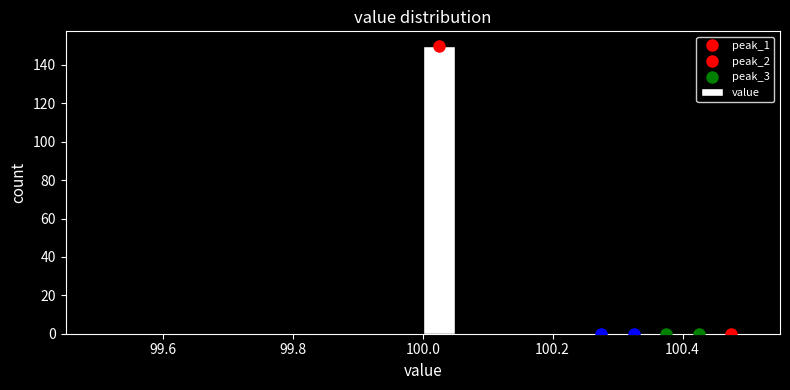

Read against the x-axis, roughly where is the centre of the tallest bar?

100.02